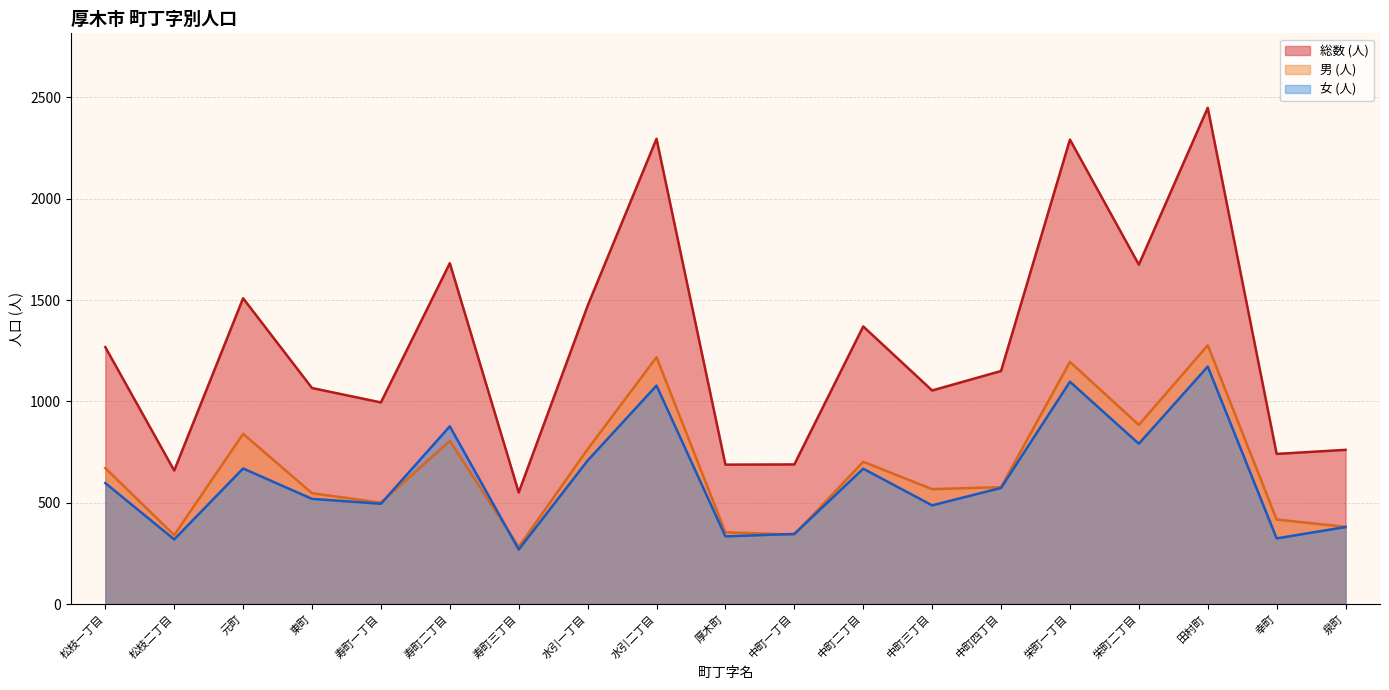

Reading left to right, what are all the values shown in this chart?

男 (人): 松枝一丁目=671	松枝二丁目=340	元町=840	東町=547	寿町一丁目=500	寿町二丁目=805	寿町三丁目=282	水引一丁目=764	水引二丁目=1218	厚木町=354	中町一丁目=343	中町二丁目=702	中町三丁目=567	中町四丁目=577	栄町一丁目=1195	栄町二丁目=884	田村町=1277	幸町=417	泉町=381
女 (人): 松枝一丁目=597	松枝二丁目=319	元町=669	東町=519	寿町一丁目=495	寿町二丁目=877	寿町三丁目=269	水引一丁目=708	水引二丁目=1078	厚木町=334	中町一丁目=346	中町二丁目=668	中町三丁目=487	中町四丁目=573	栄町一丁目=1097	栄町二丁目=791	田村町=1172	幸町=324	泉町=380
総数 (人): 松枝一丁目=1268	松枝二丁目=659	元町=1509	東町=1066	寿町一丁目=995	寿町二丁目=1682	寿町三丁目=551	水引一丁目=1472	水引二丁目=2296	厚木町=688	中町一丁目=689	中町二丁目=1370	中町三丁目=1054	中町四丁目=1150	栄町一丁目=2292	栄町二丁目=1675	田村町=2449	幸町=741	泉町=761